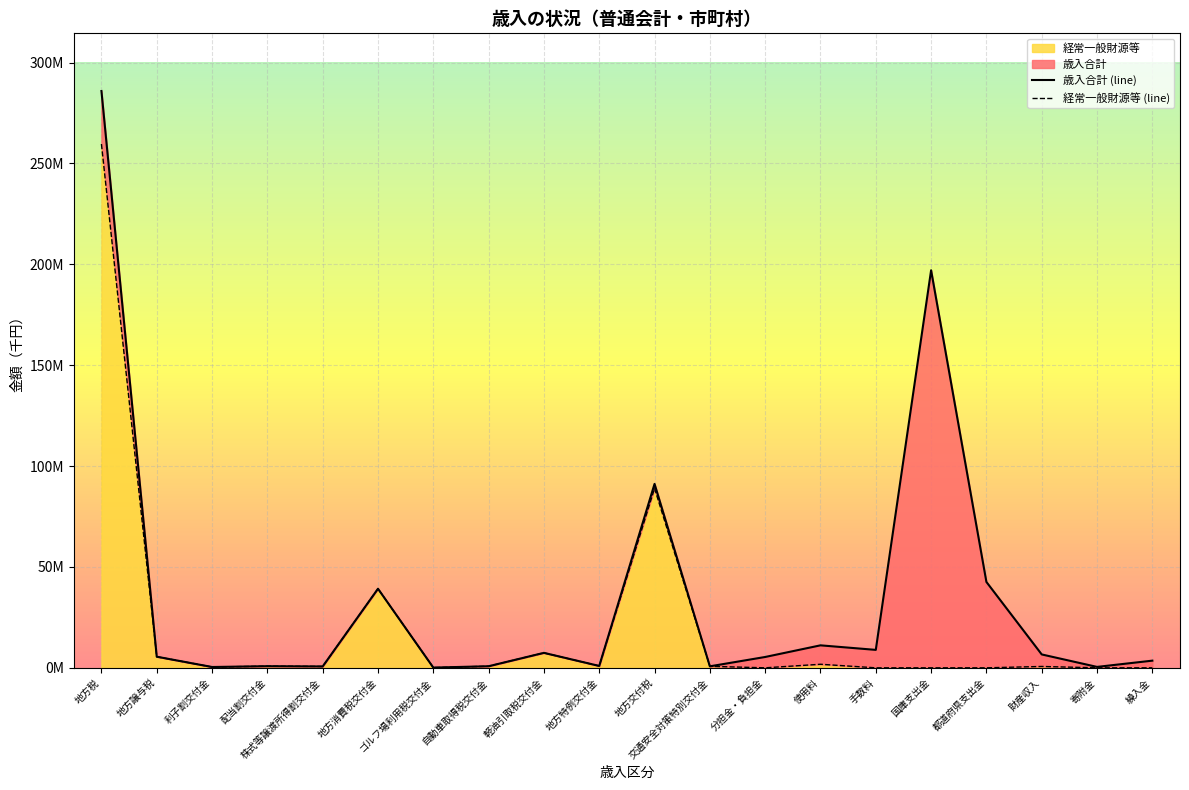

True or false: 経常一般財源等 (line) and 歳入合計 (line) cross at least once.

False